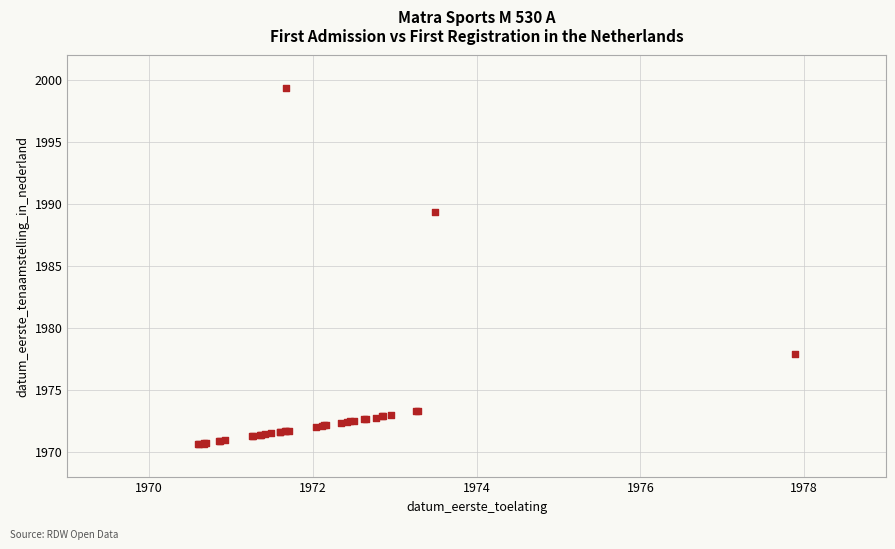

What Y value in the scatter plot is closest to 1984?

1989.4